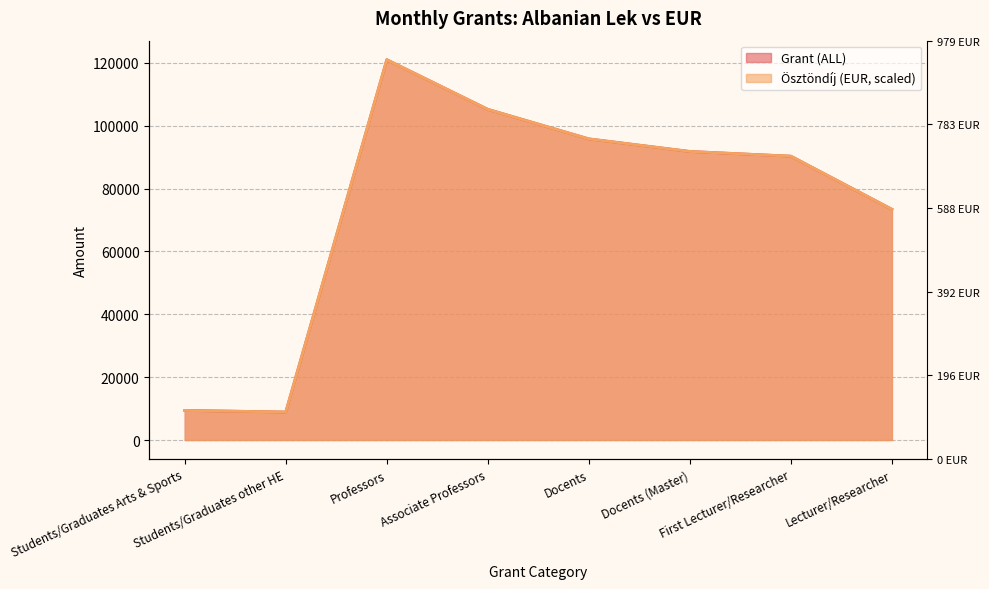

What position from the left is Students/Graduates other HE?

2